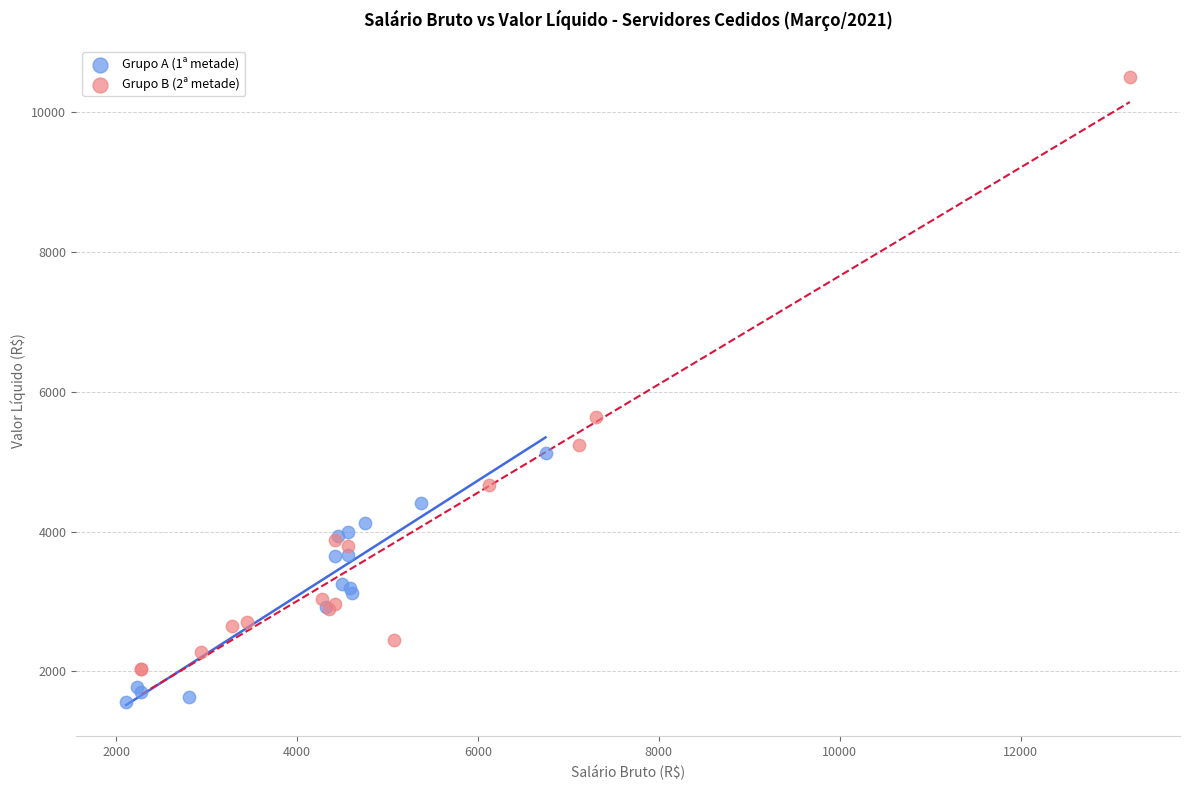

Which series has the widest spread of Y values?

Grupo B (2ª metade)